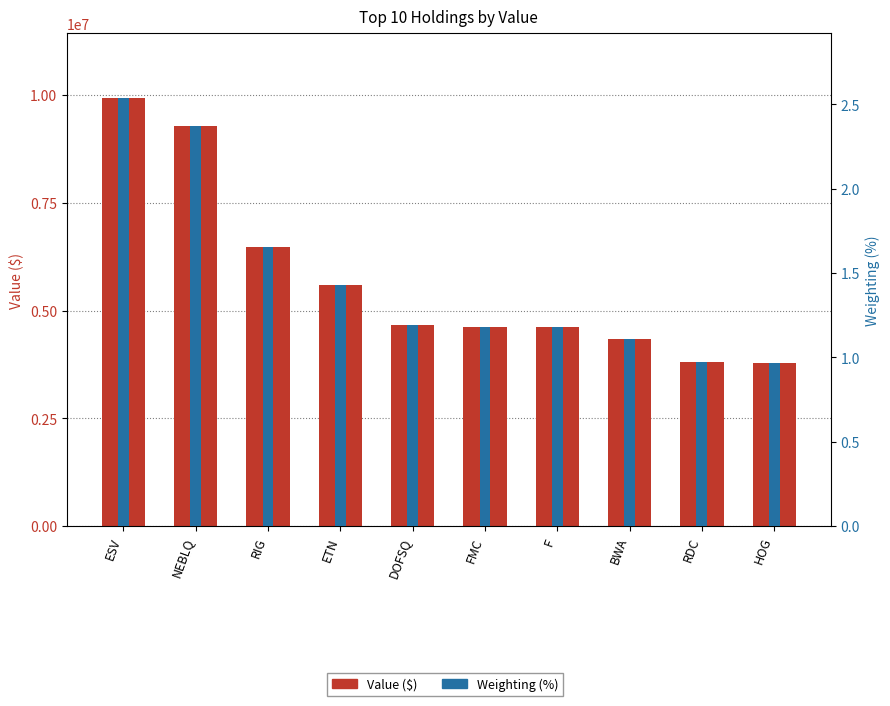

Is it true that Weighting (%) equals 1.6 at NEBLQ?

False